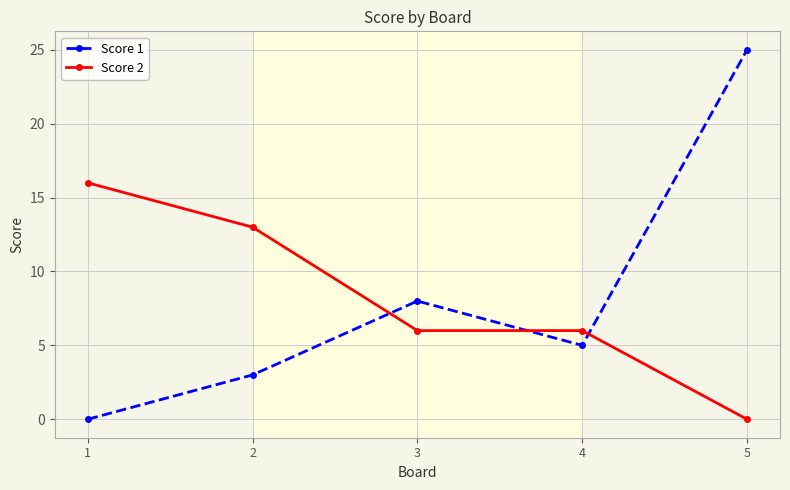

True or false: Score 1 has a value of -12 at 1.

False